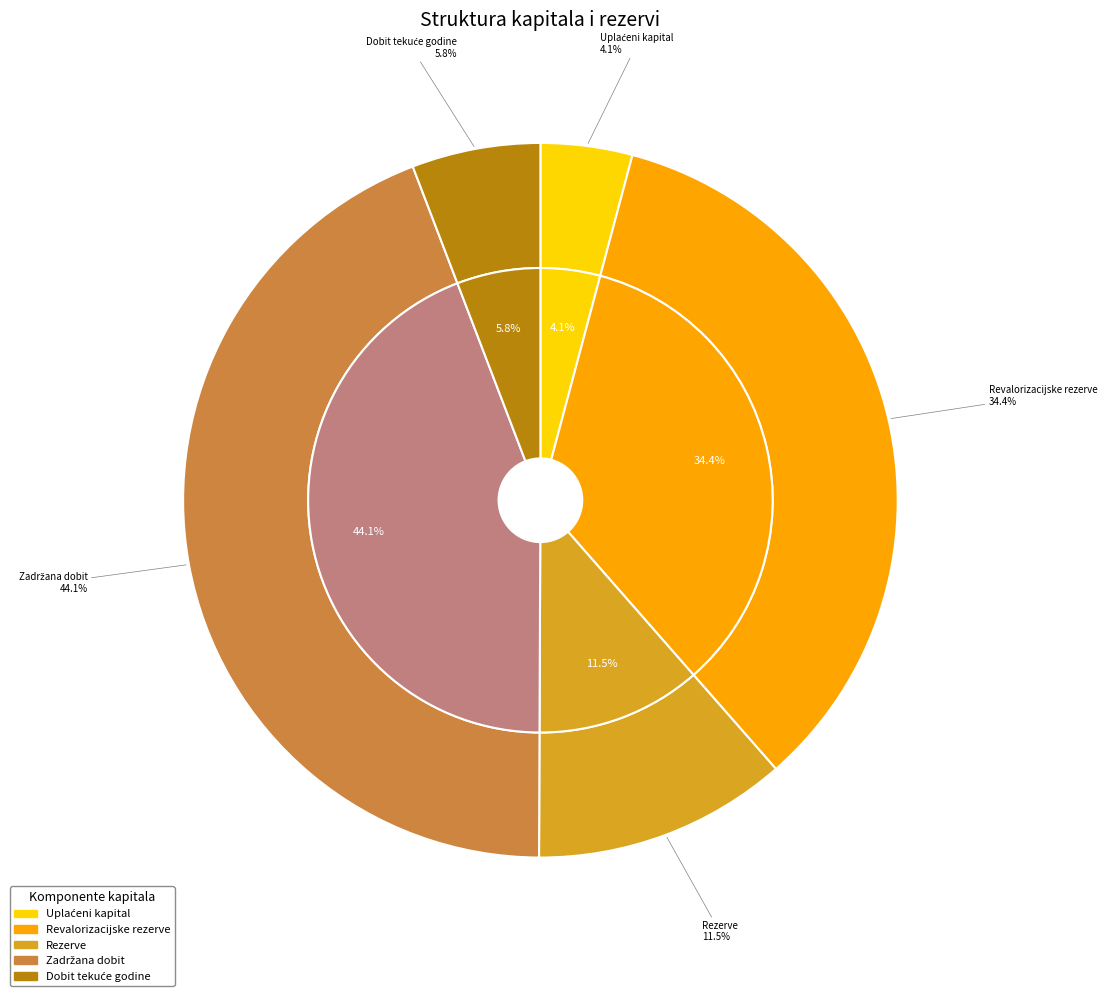

True or false: Rezerve accounts for 2% of the total.

False